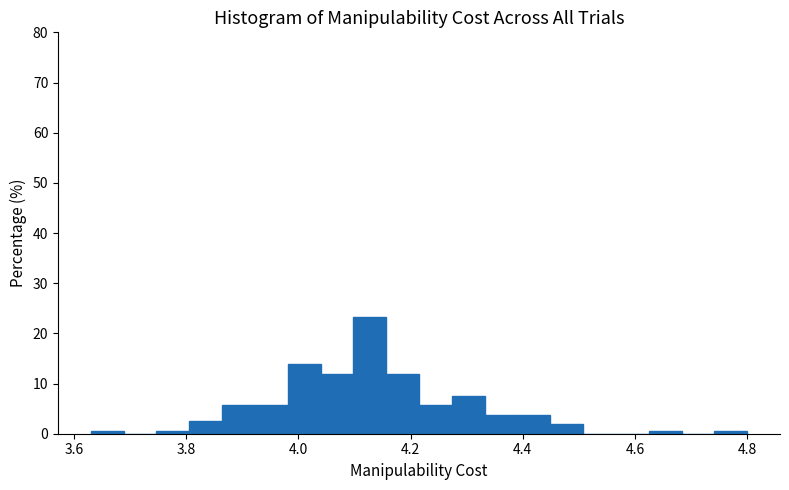

Around what value on the x-axis is the tallest bar? Give the approximate position of its centre, as read against the axis.

4.12